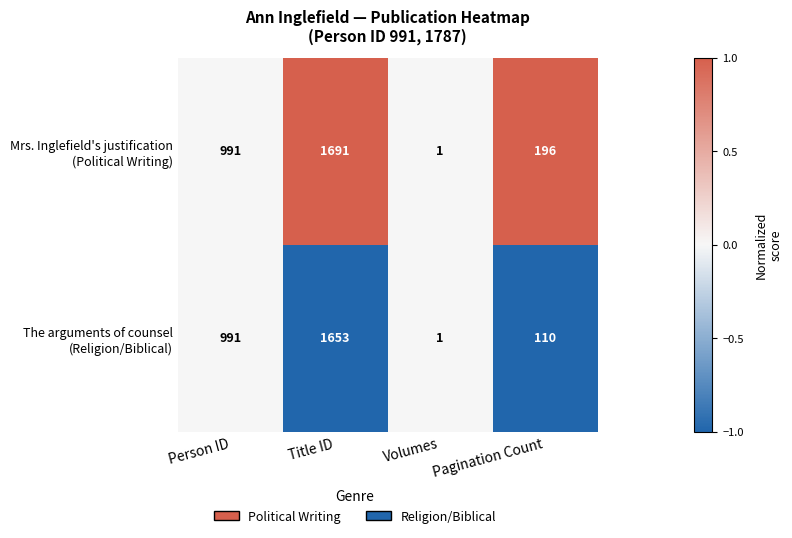

At which category is the sum across all series the highest?

Title ID